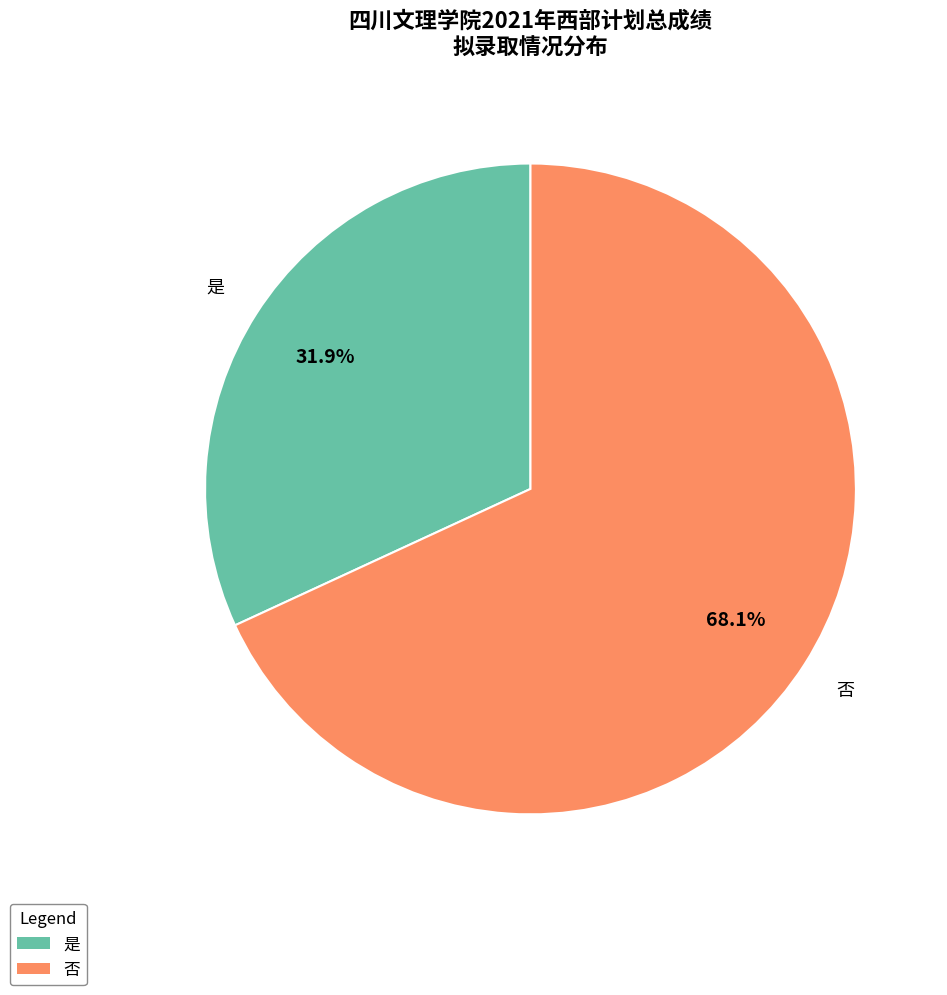

What portion of the pie excludes 否?

31.9%